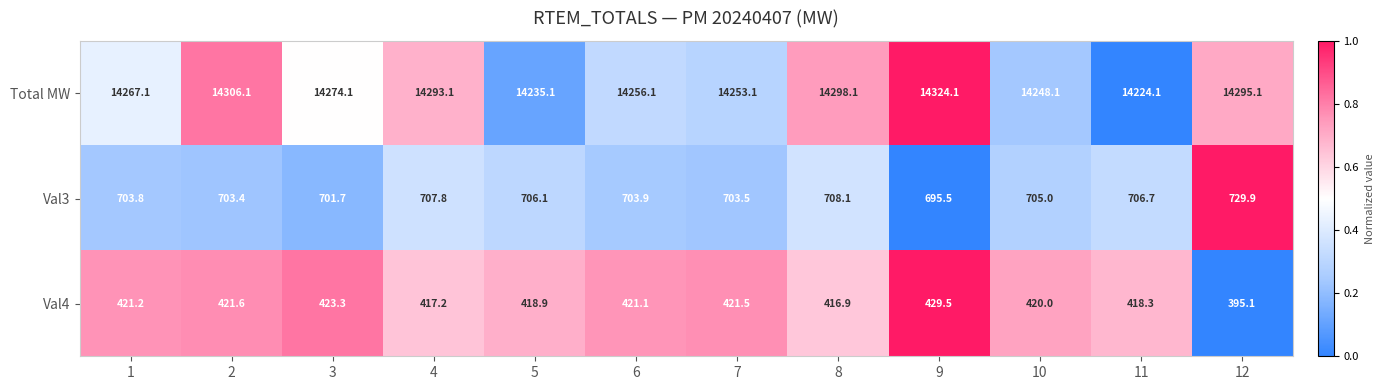

Is the value of Val4 at 4 greater than the value of Total MW at 10?

No